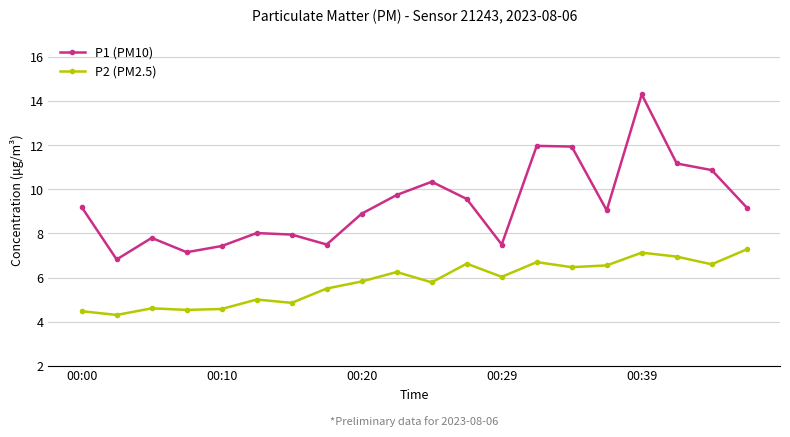

Which series has the largest range (max minus min)?

P1 (PM10)